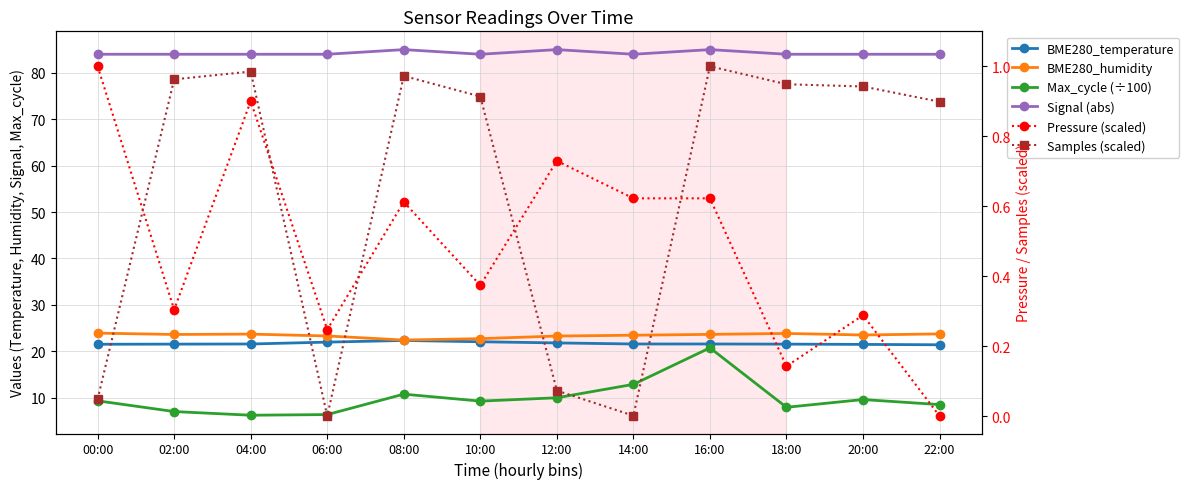

Rank the categories by Samples (scaled) value from lowest to highest.

06:00, 14:00, 00:00, 12:00, 22:00, 10:00, 20:00, 18:00, 02:00, 08:00, 04:00, 16:00